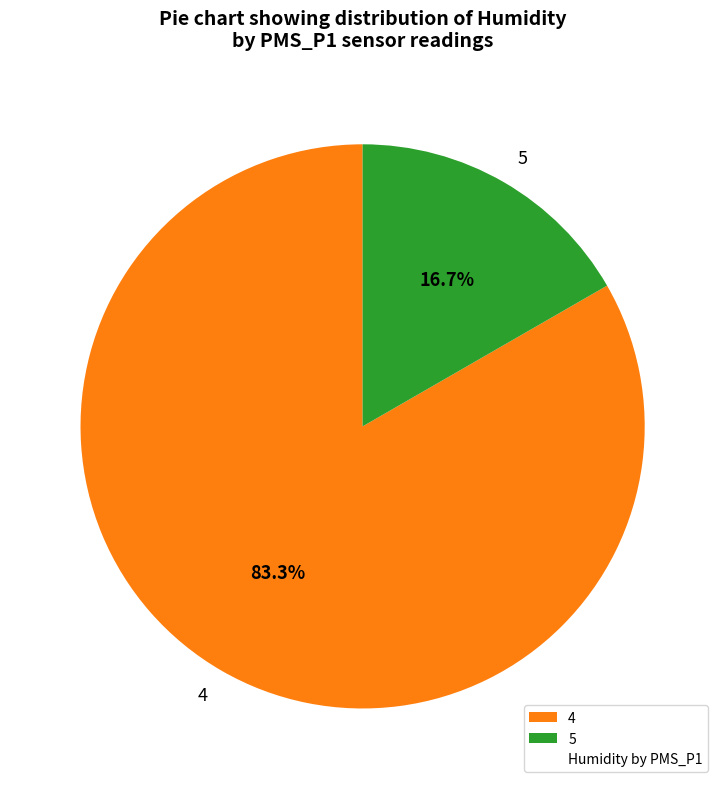

Is 4 the majority of the pie?

Yes